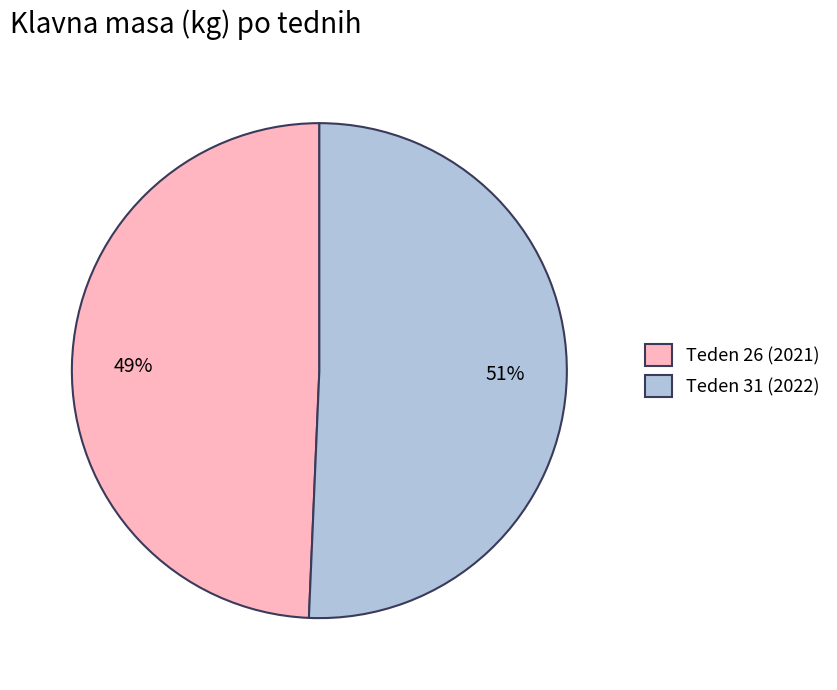

Does any single category account for the majority?

Yes